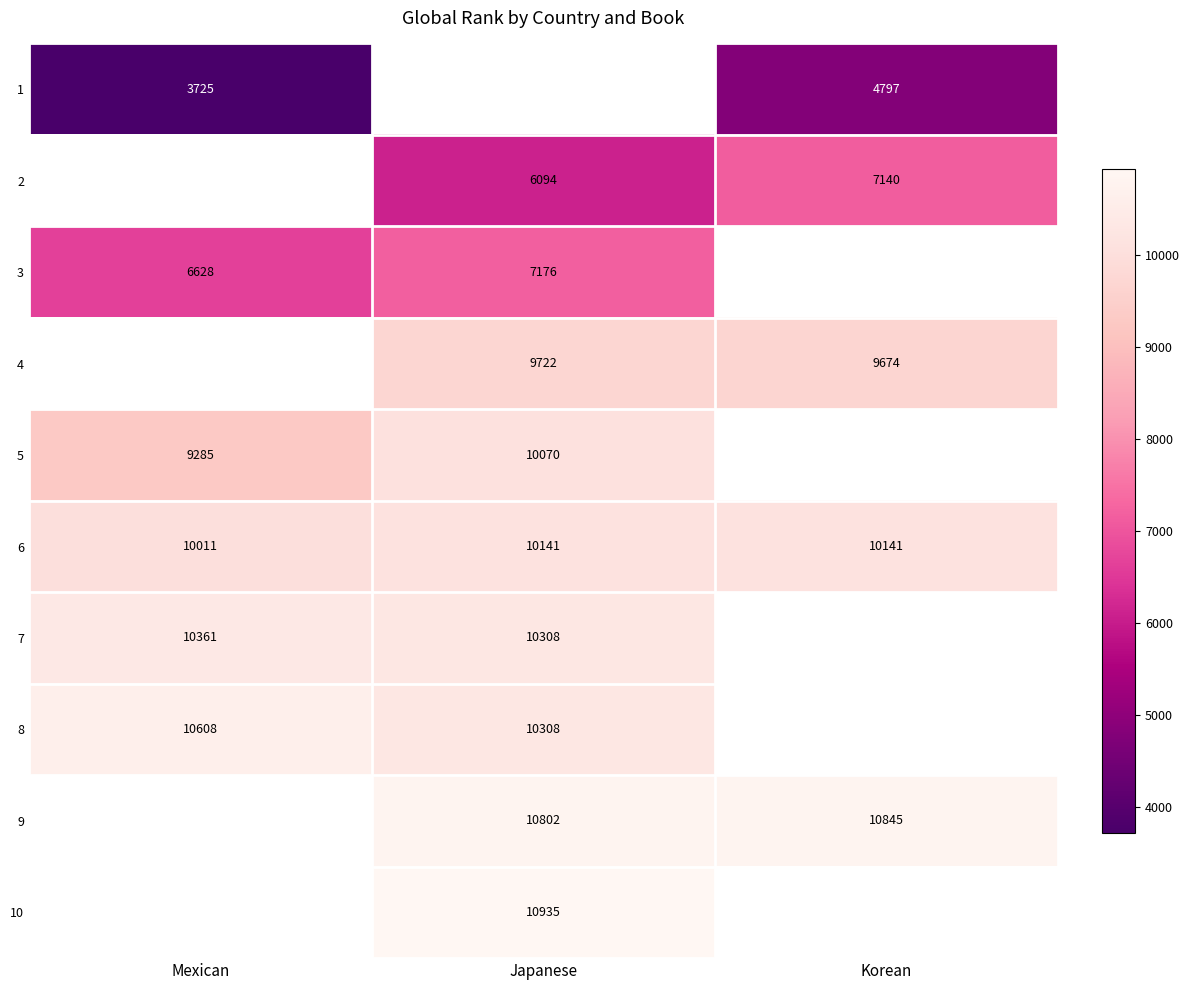

Is it true that 2 equals 10924 at Korean?

False